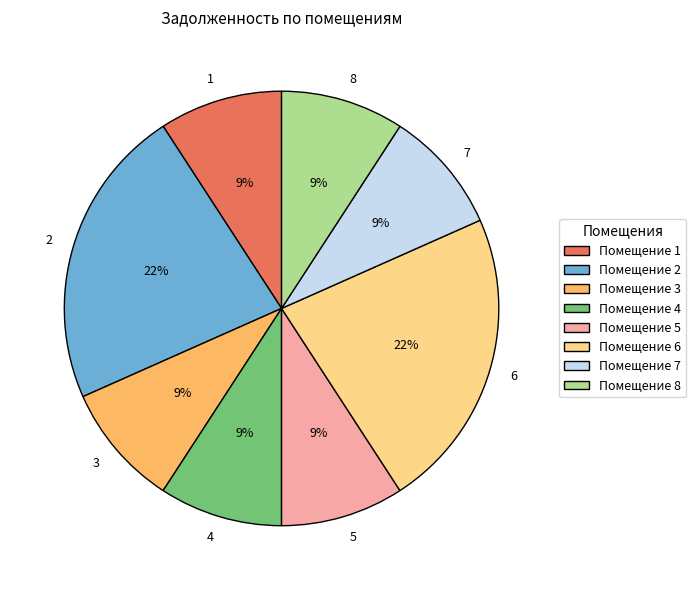

To the nearest percent, what is the difference between the largest and smallest slice percentages?

13%